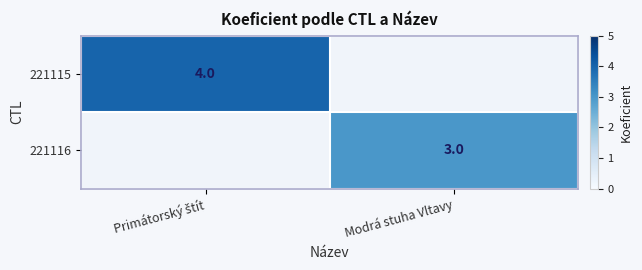

The 221116 series shows 3 at Modrá stuha Vltavy. True or false?

True